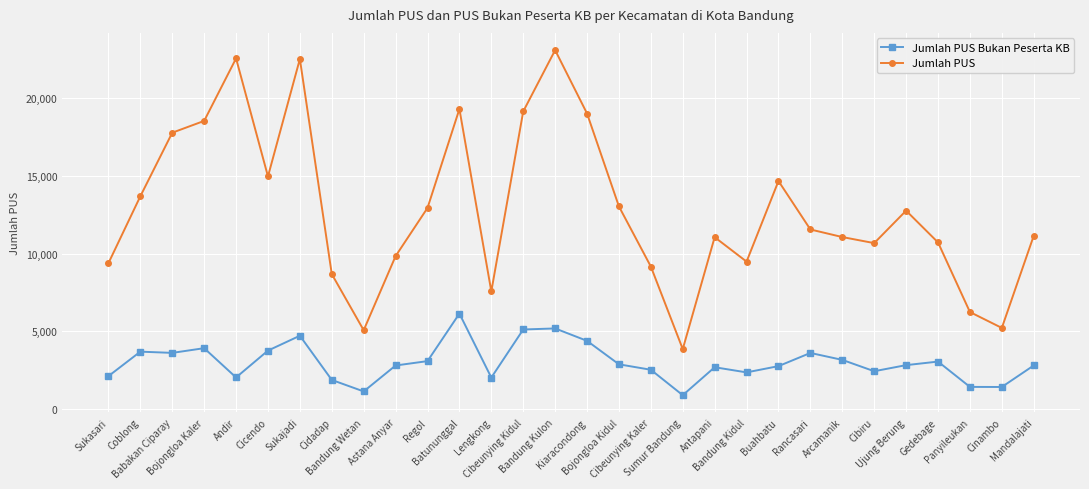

What is the value of the Jumlah PUS Bukan Peserta KB point at the 15th from the left?

5185